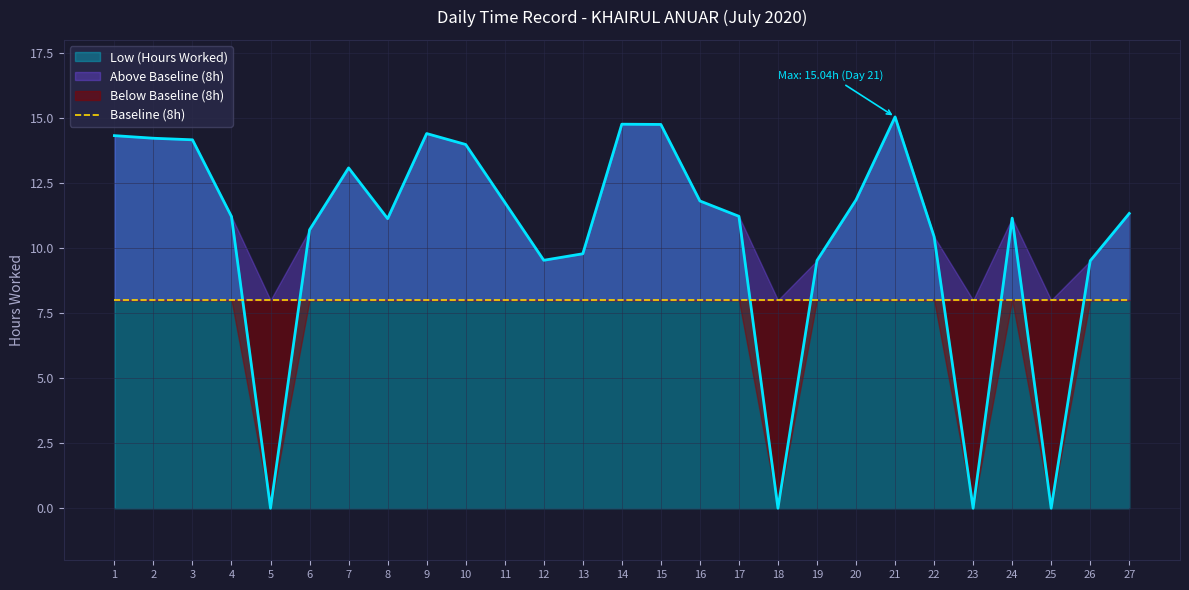

Where is the data nearest to the value 7?

26